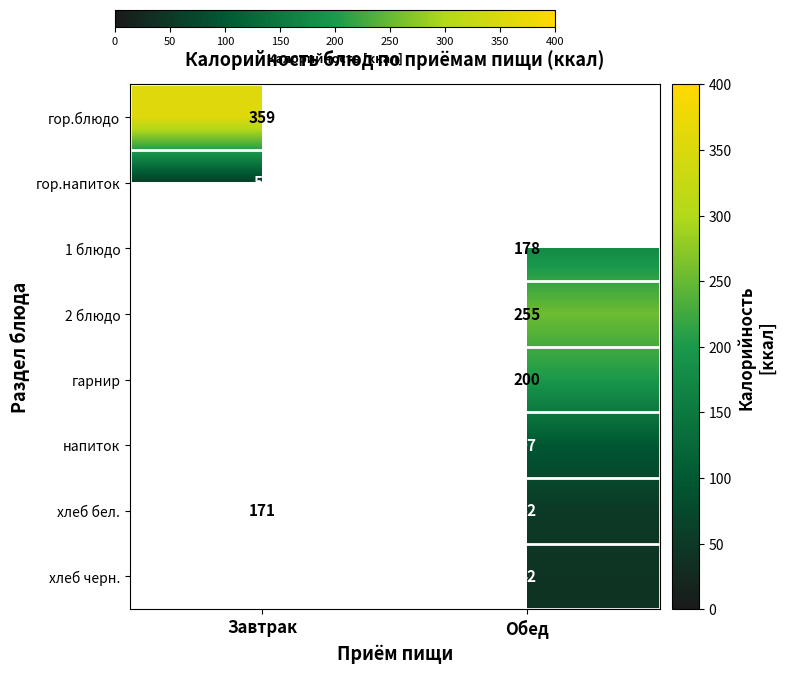

Which category has the highest value in the хлеб бел. series?

Завтрак